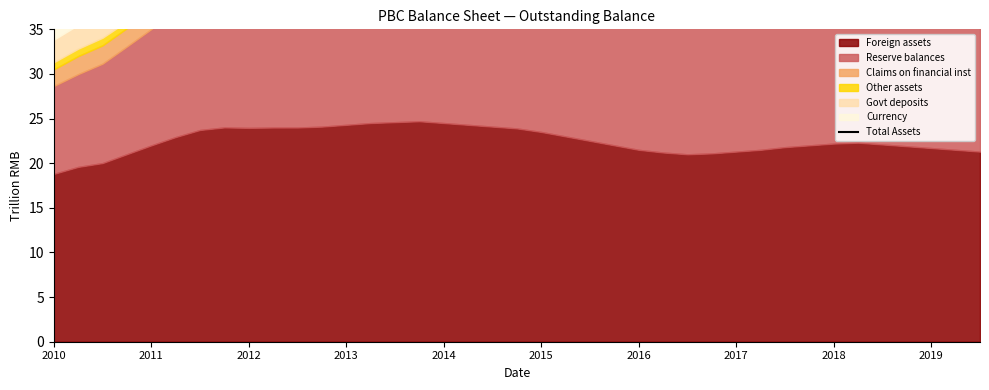

Is it true that the value at 11 is 93.9?

False